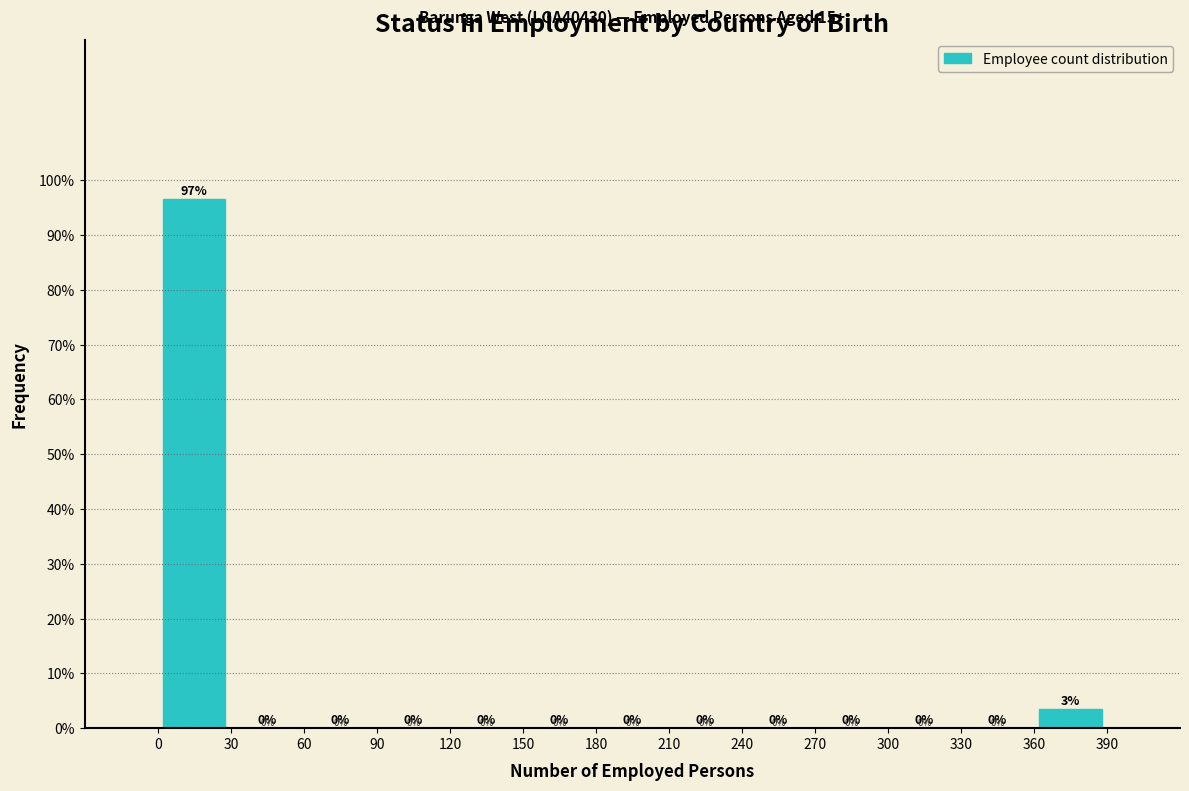

Over which range of the x-axis is the bar tallest?

0 to 30